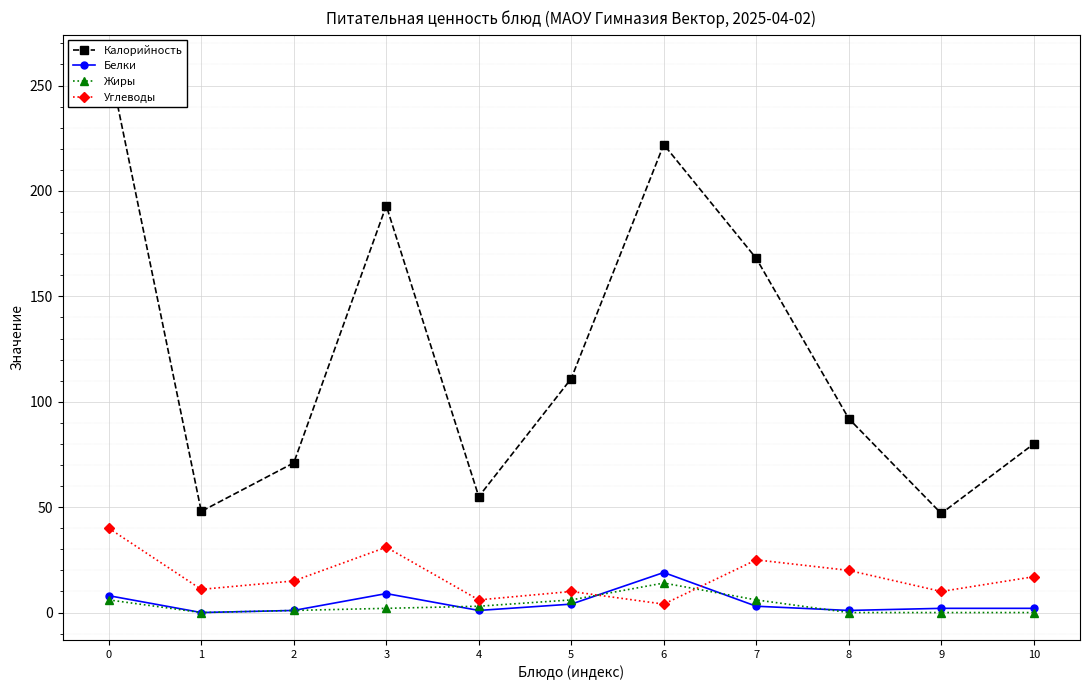

What is the difference between the Жиры values at 2 and 6?

13